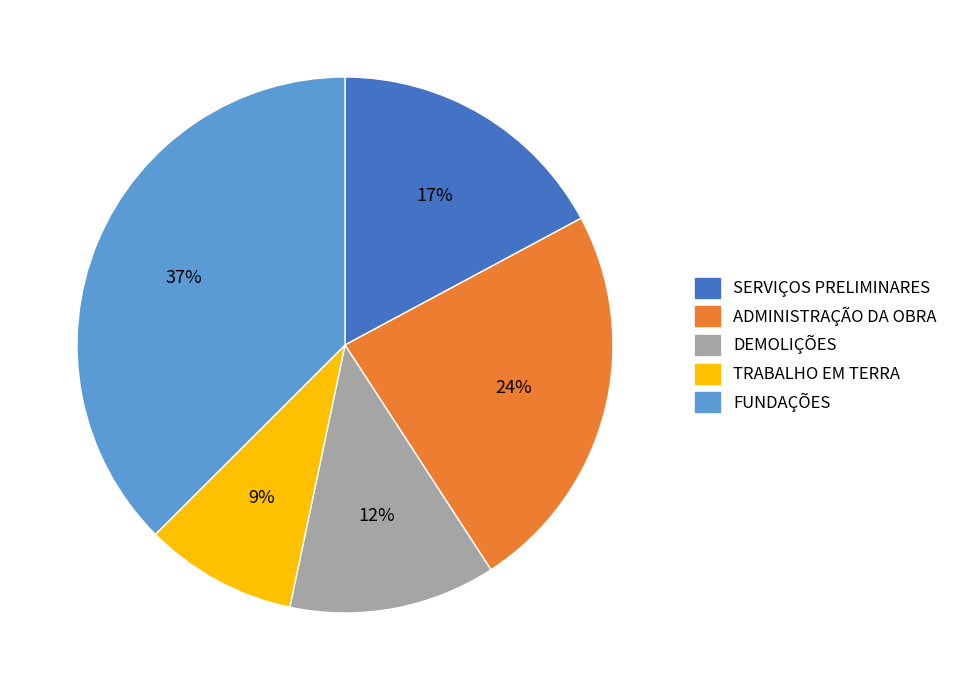

Do TRABALHO EM TERRA and ADMINISTRAÇÃO DA OBRA together represent more than half of the pie?

No